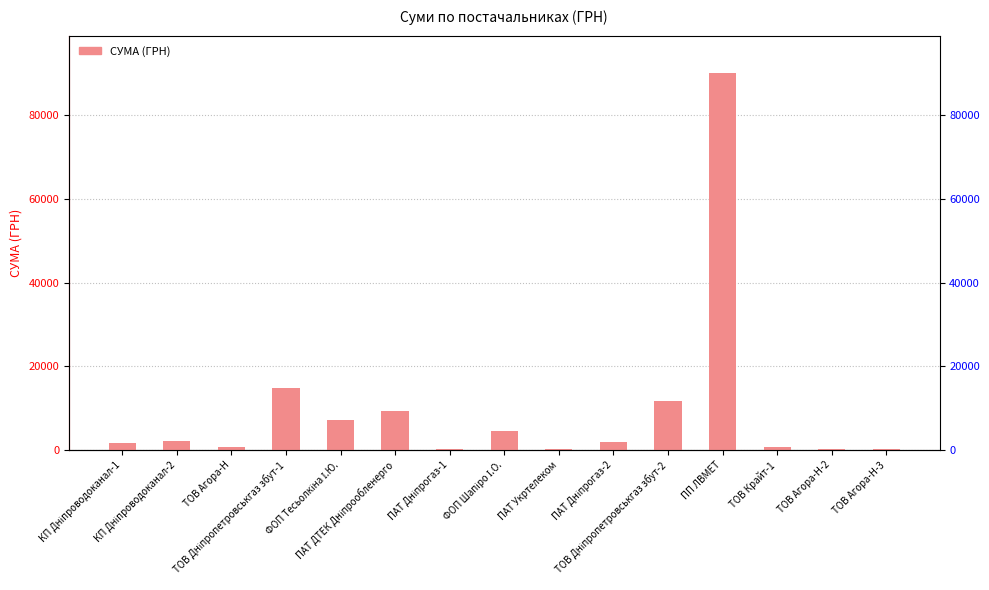

What is the label of the 15th bar from the left?

ТОВ Агора-Н-3